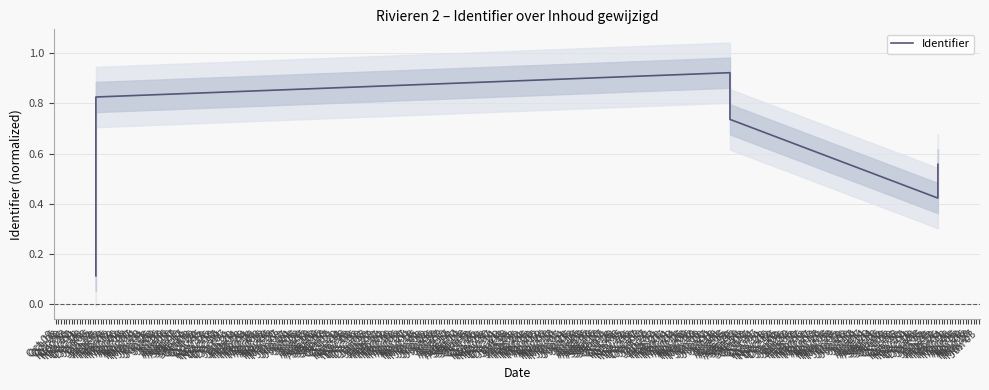

List the labels in order of value, smallest first.

Oct 09, Oct 16, Oct 23, Dec 04, Oct 30, Dec 11, Nov 06, Nov 27, Nov 13, Nov 20